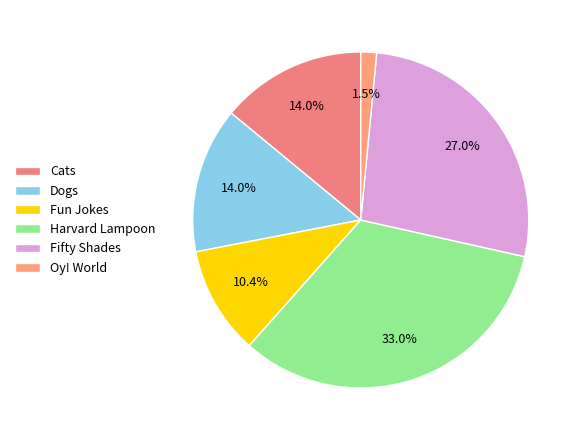

Count the number of slices in the pie.

6